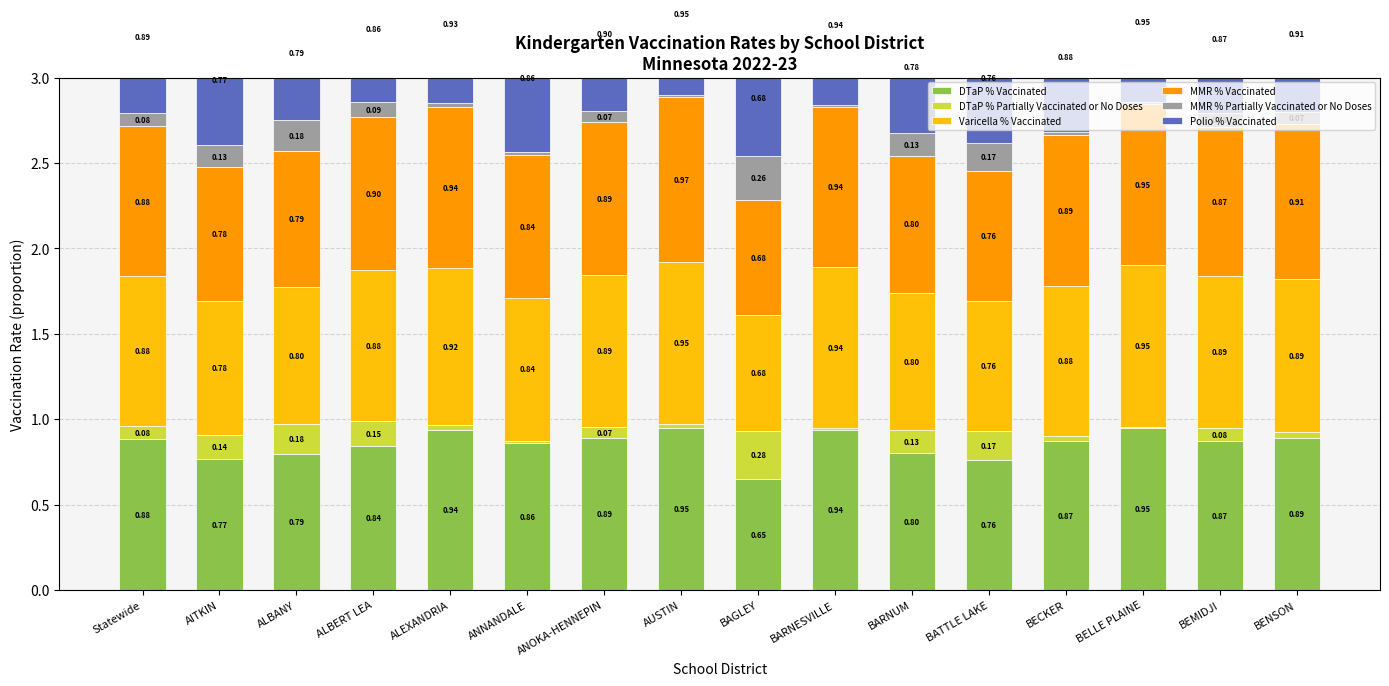

Which series has the largest total across all categories?

MMR % Vaccinated